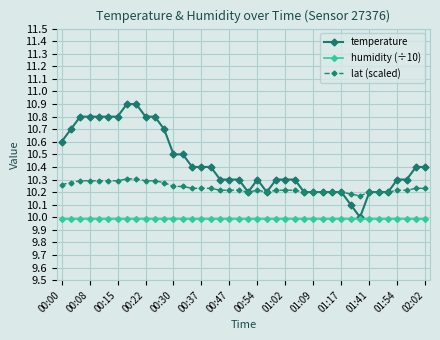

What is the highest value of the temperature series?

10.9